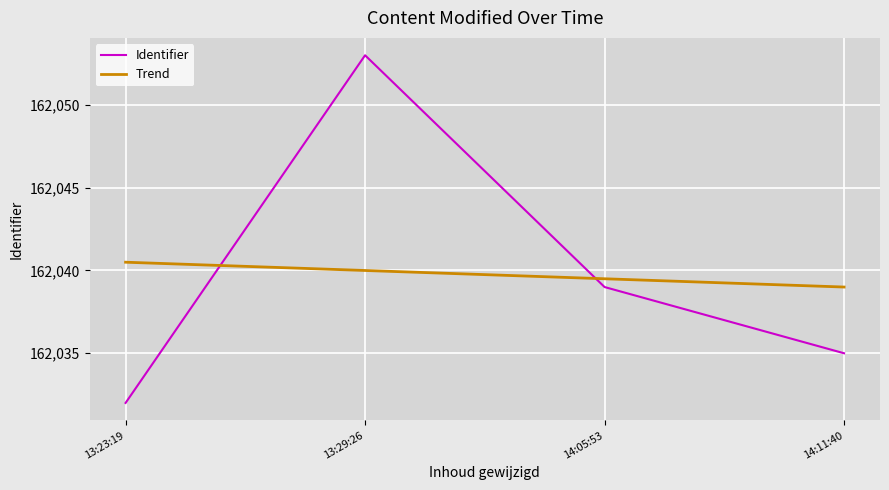

Is the value of Trend at 14:05:53 greater than the value of Identifier at 13:29:26?

No